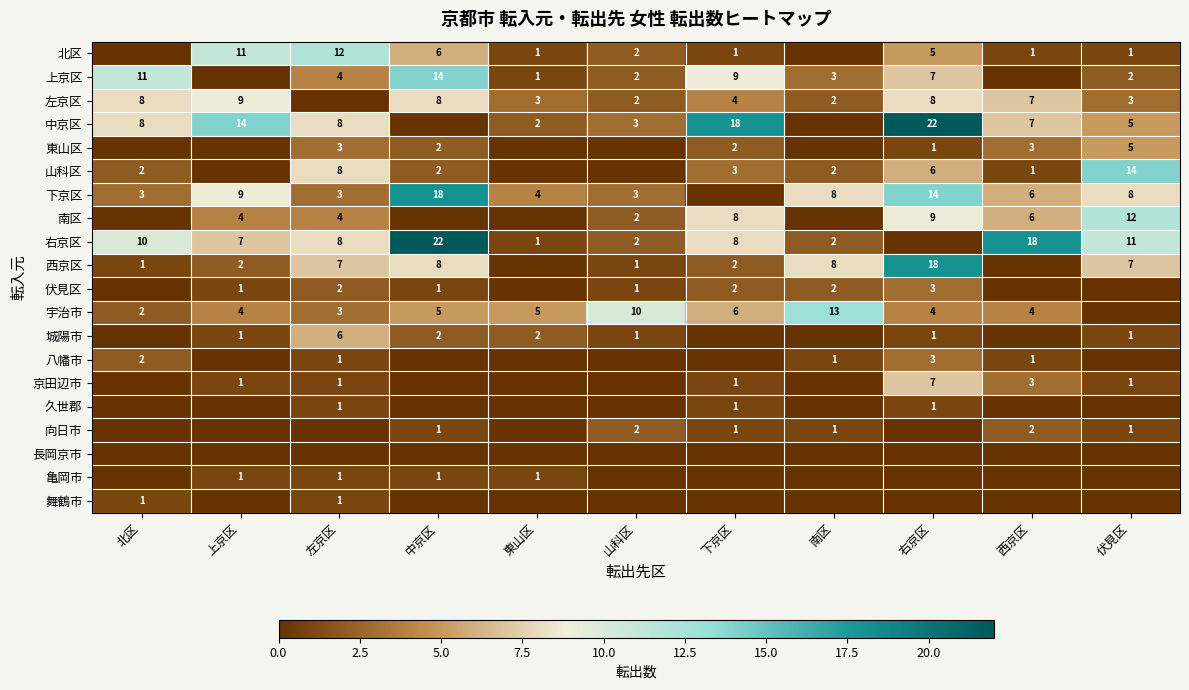

What is the sum of the 城陽市 values at 上京区 and 東山区?

3